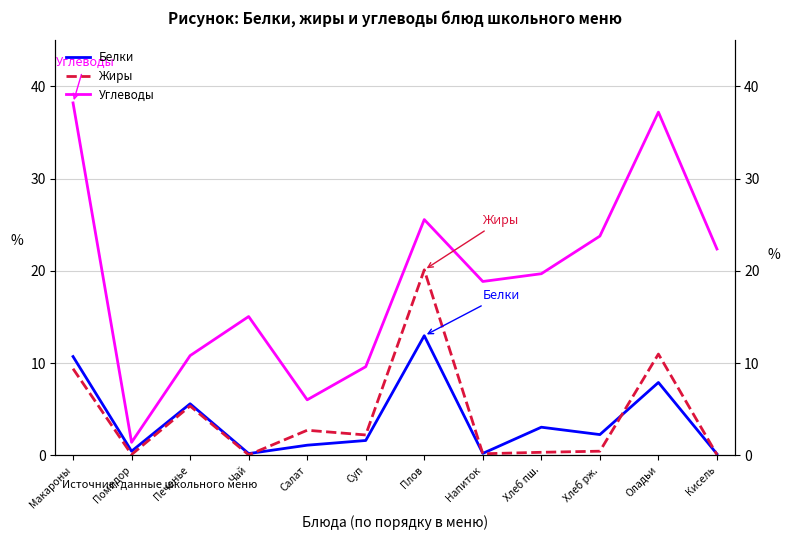

What is the average value of the Углеводы series?

19.0